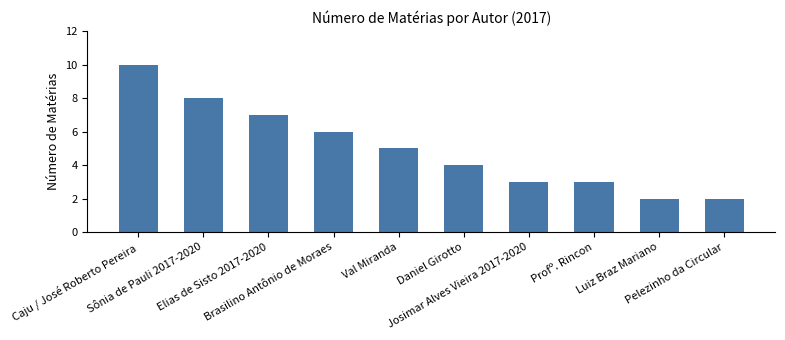

Reading left to right, what are all the values shown in this chart?

10	8	7	6	5	4	3	3	2	2